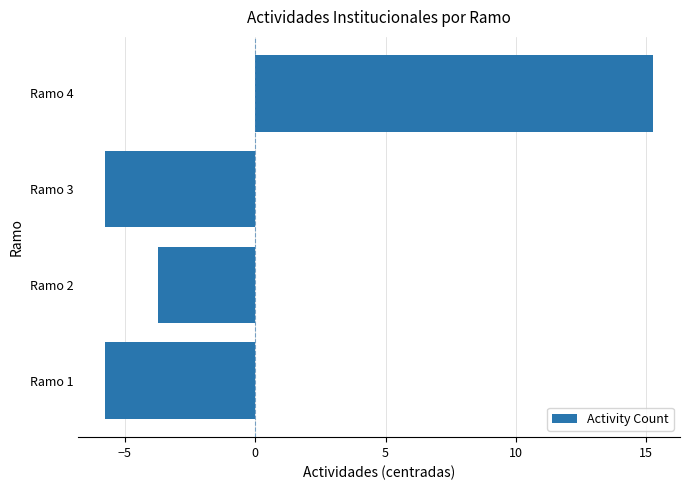

The value at Ramo 2 is -3.8. True or false?

True